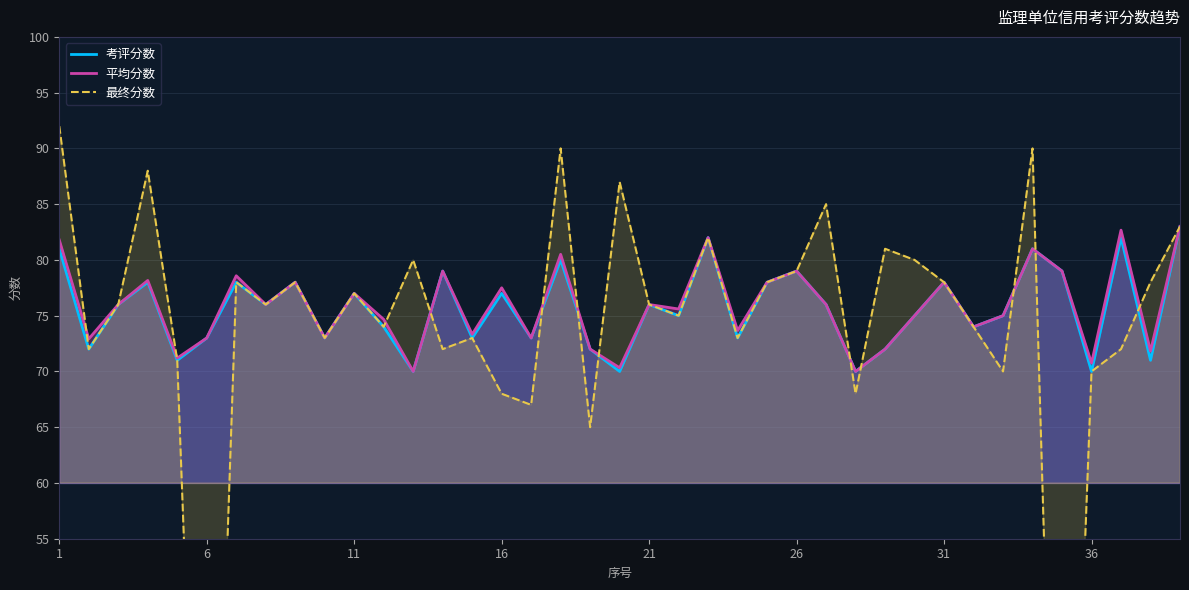

What is the maximum value for 平均分数?

83.0